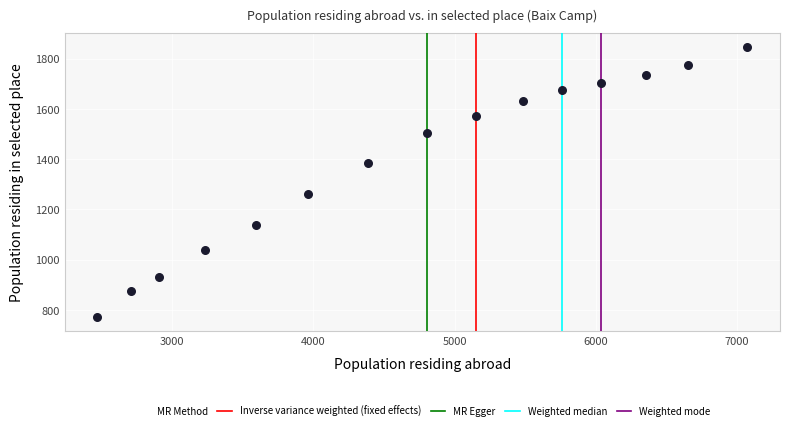

What Y value in the scatter plot is closest to 1308?

1263